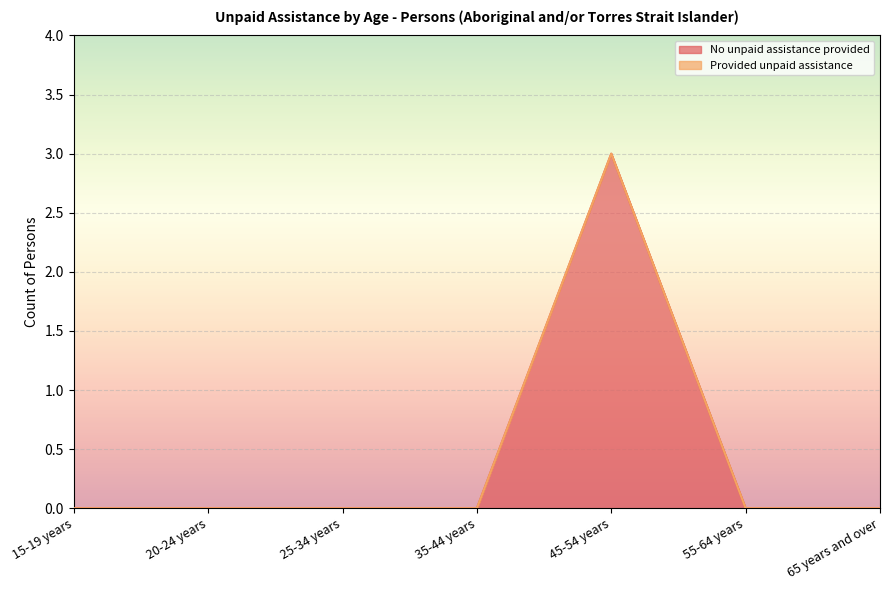

How many data points does each series have?

7